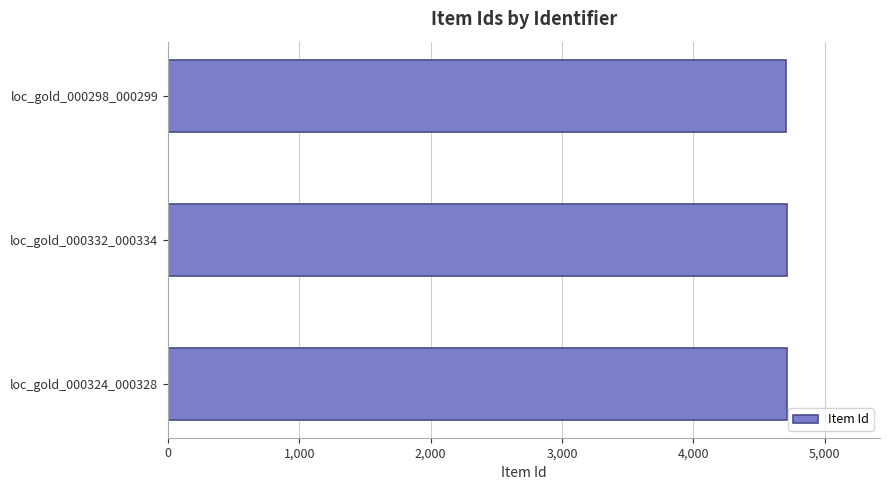

How many values are below 4711?

1